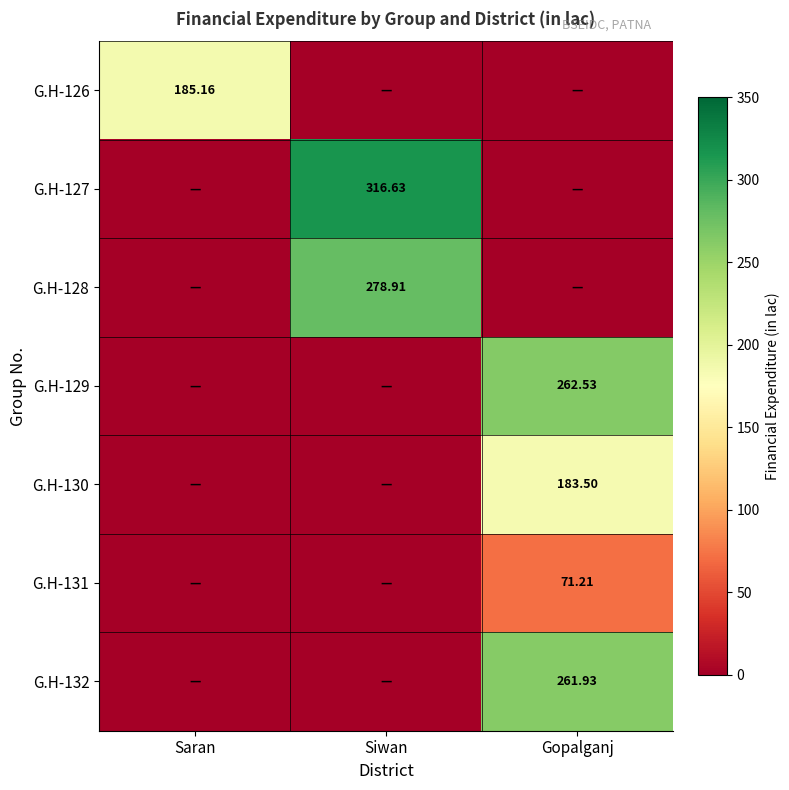

True or false: G.H-132 has a value of -120.8 at Siwan.

False